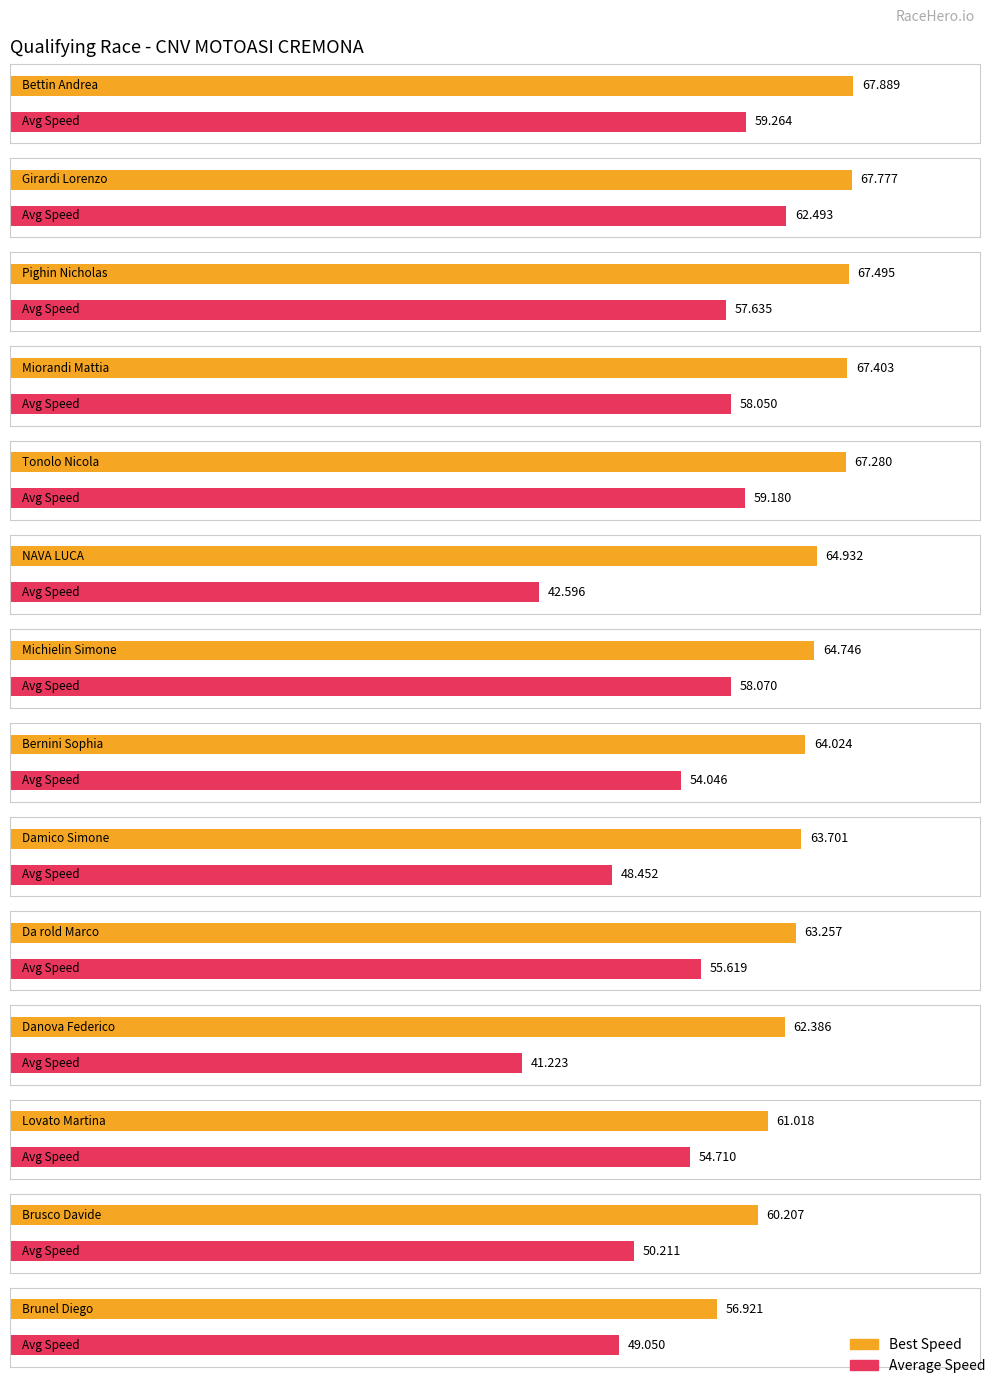

True or false: Total Laps has a value of 2.9 at Da rold Marco.

False